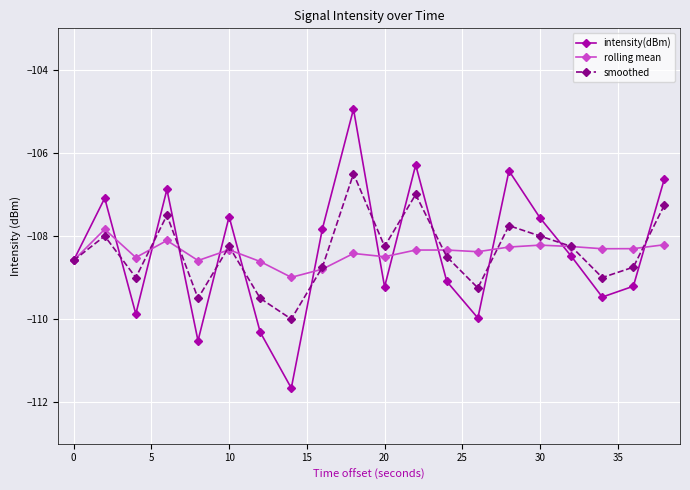

What is the difference between the second highest and second lowest values in the smoothed series?

2.5